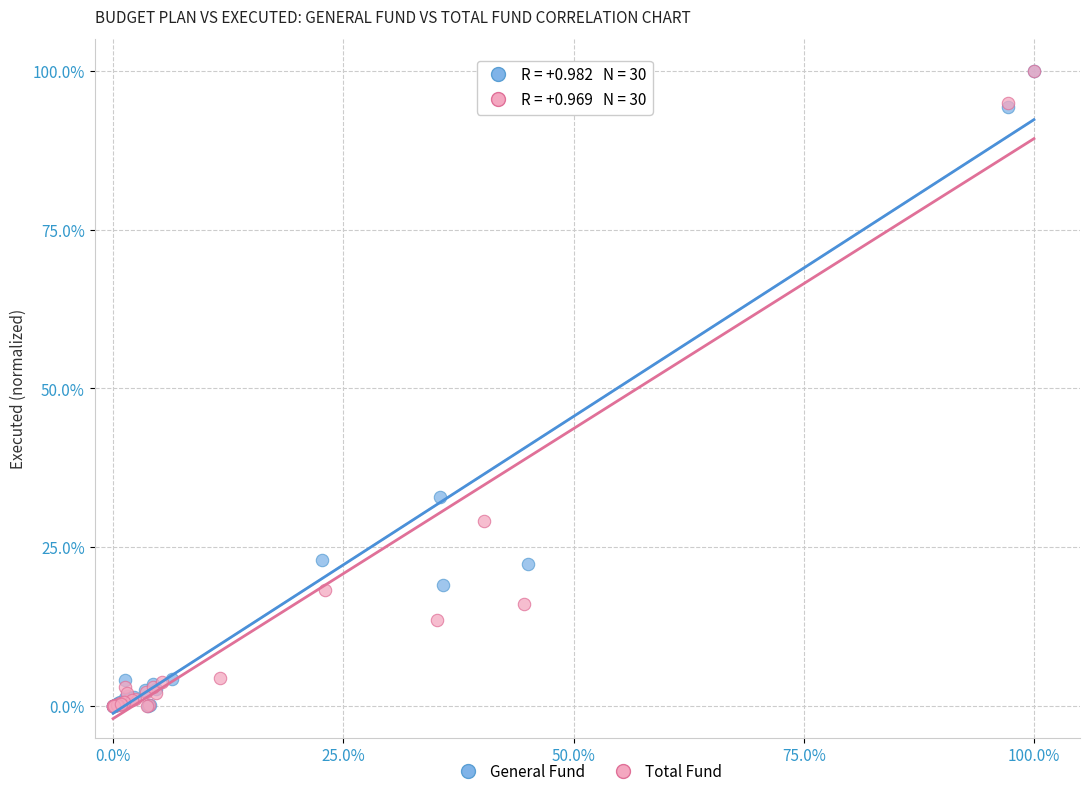

Which series has the widest spread of Y values?

Total Fund